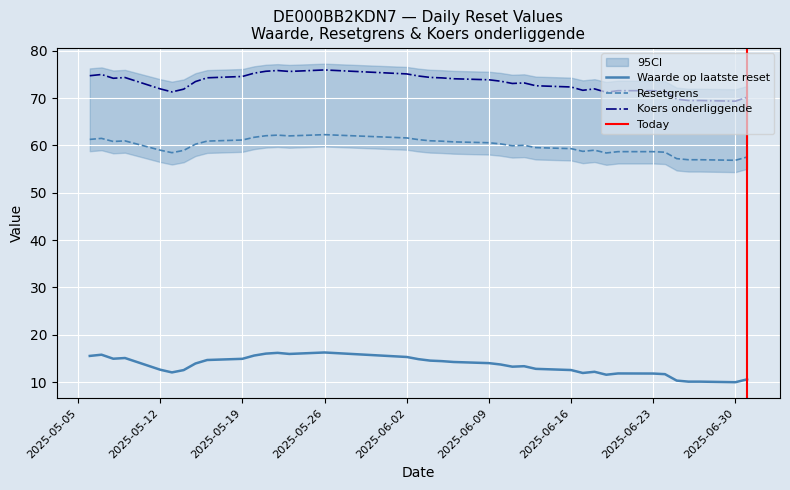

At which label is Koers onderliggende op laatste reset closest to 72?

2025-06-18